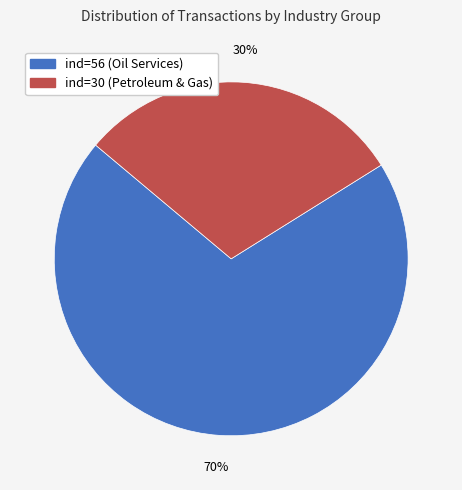

Between ind=56 (Oil Services) and ind=30 (Petroleum & Gas), which is larger?

ind=56 (Oil Services)